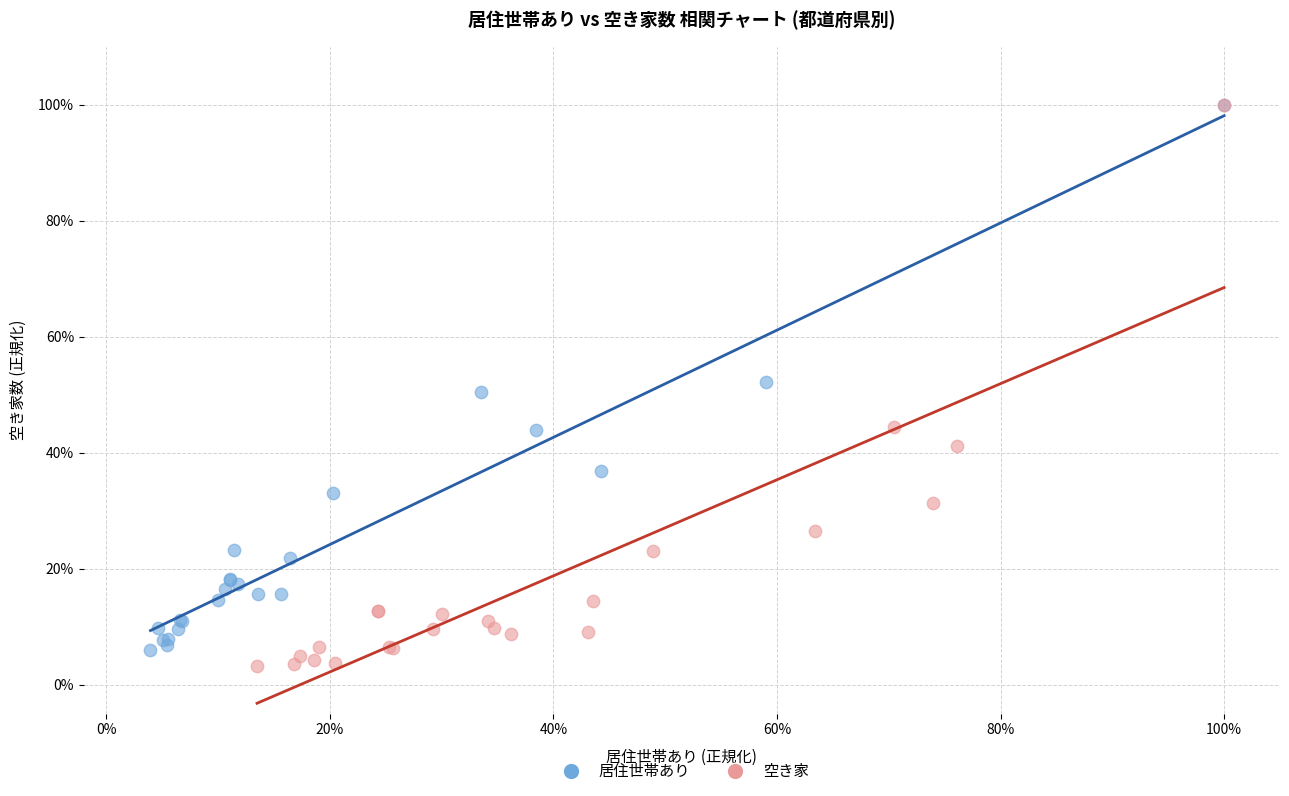

What are all the series names shown in the legend?

居住世帯あり, 空き家